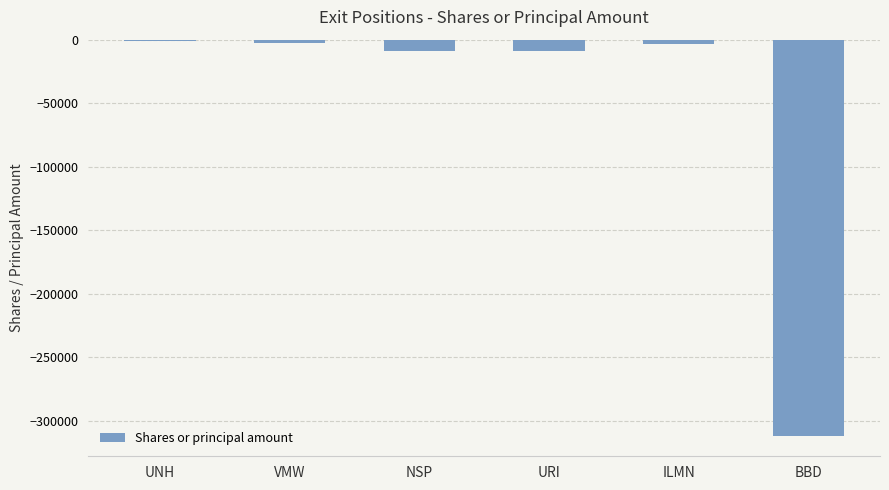

What value does the data have at NSP, to the nearest 100?

-8800